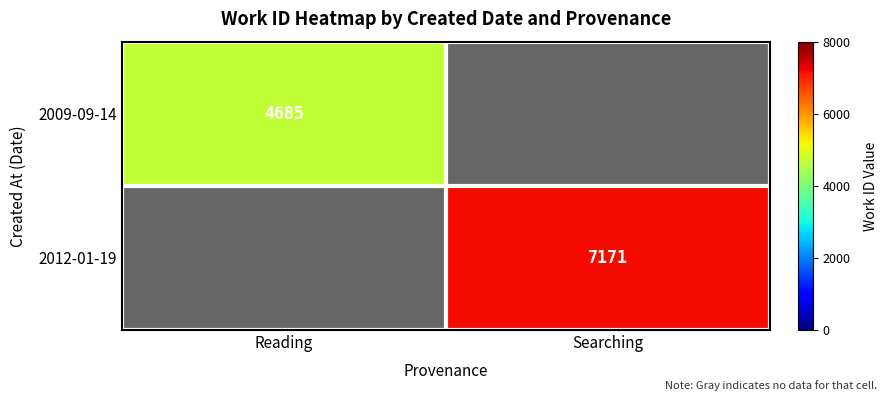

How many data points does each series have?

2